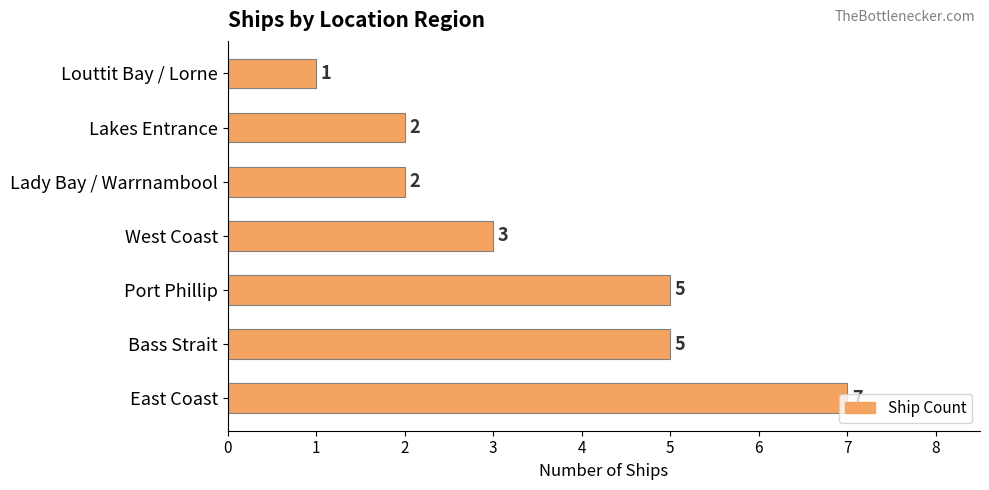

The chart shows a value of 2 at Lakes Entrance. True or false?

True